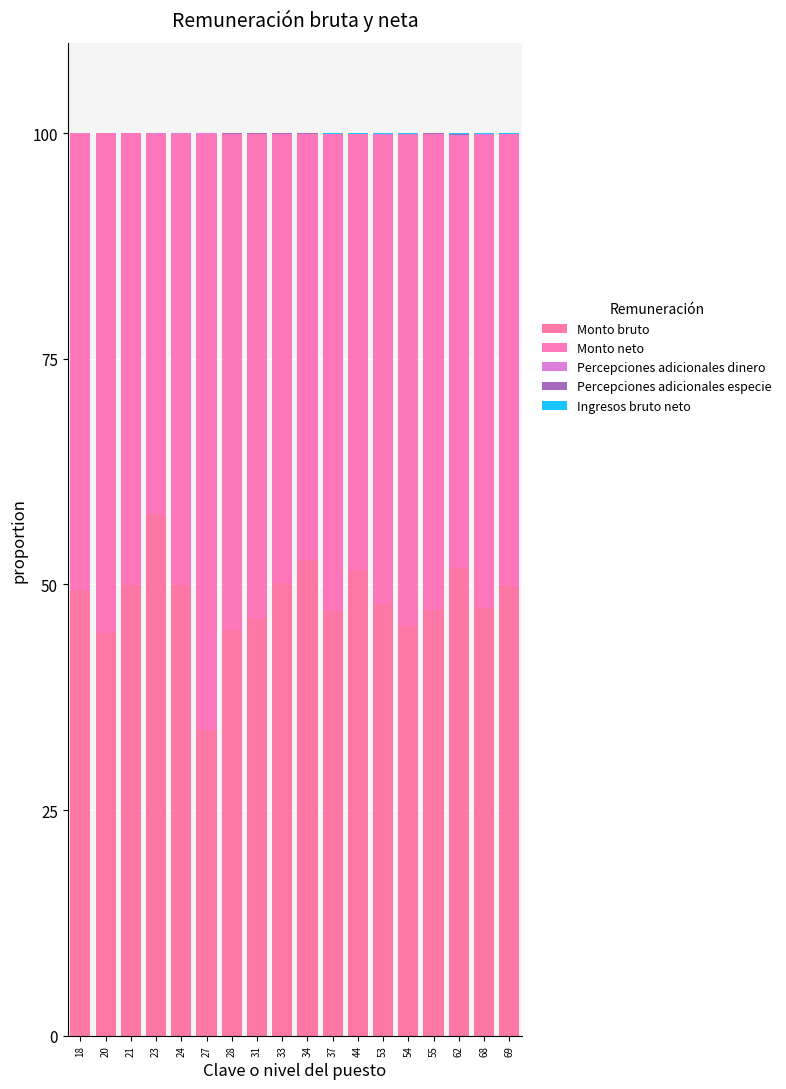

Where is Ingresos bruto neto nearest to the value 0?

18